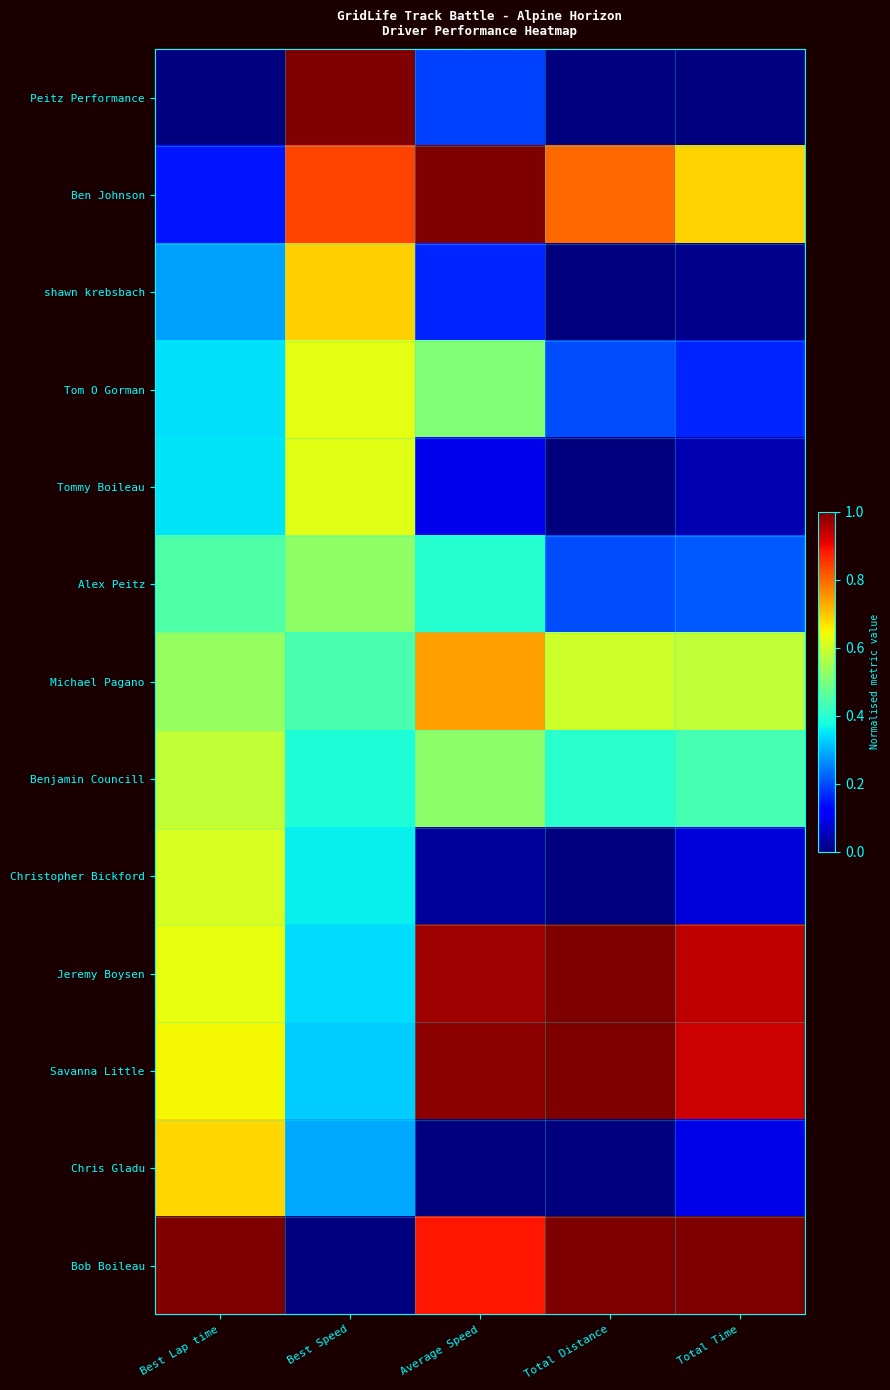

Reading right to left, list all the values displayed in this chart.

Peitz Performance: Total Time=0.0	Total Distance=0.0	Average Speed=0.2	Best Speed=1.0	Best Lap time=0.0
Ben Johnson: Total Time=0.7	Total Distance=0.8	Average Speed=1.0	Best Speed=0.8	Best Lap time=0.1
shawn krebsbach: Total Time=0.0	Total Distance=0.0	Average Speed=0.2	Best Speed=0.7	Best Lap time=0.3
Tom O Gorman: Total Time=0.2	Total Distance=0.2	Average Speed=0.5	Best Speed=0.6	Best Lap time=0.3
Tommy Boileau: Total Time=0.0	Total Distance=0.0	Average Speed=0.1	Best Speed=0.6	Best Lap time=0.3
Alex Peitz: Total Time=0.2	Total Distance=0.2	Average Speed=0.4	Best Speed=0.5	Best Lap time=0.4
Michael Pagano: Total Time=0.6	Total Distance=0.6	Average Speed=0.7	Best Speed=0.4	Best Lap time=0.5
Benjamin Councill: Total Time=0.4	Total Distance=0.4	Average Speed=0.5	Best Speed=0.4	Best Lap time=0.6
Christopher Bickford: Total Time=0.1	Total Distance=0.0	Average Speed=0.0	Best Speed=0.4	Best Lap time=0.6
Jeremy Boysen: Total Time=0.9	Total Distance=1.0	Average Speed=1.0	Best Speed=0.3	Best Lap time=0.6
Savanna Little: Total Time=0.9	Total Distance=1.0	Average Speed=1.0	Best Speed=0.3	Best Lap time=0.6
Chris Gladu: Total Time=0.1	Total Distance=0.0	Average Speed=0.0	Best Speed=0.3	Best Lap time=0.7
Bob Boileau: Total Time=1.0	Total Distance=1.0	Average Speed=0.9	Best Speed=0.0	Best Lap time=1.0